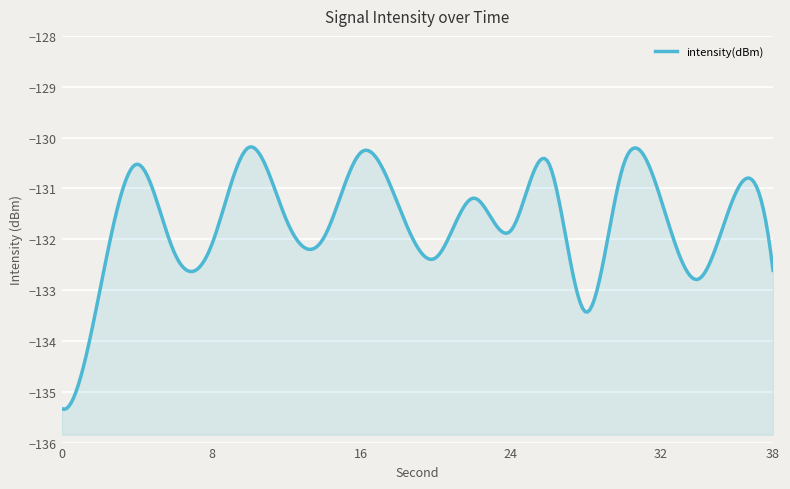

Reading right to left, what are all the values shown in this chart?

38=-132.6	36=-131.1	34=-132.8	32=-131.2	30=-130.6	28=-133.4	26=-130.5	24=-131.8	22=-131.2	20=-132.4	18=-131.3	16=-130.3	14=-132.0	12=-131.6	10=-130.2	8=-132.1	6=-132.2	4=-130.5	2=-133.1	0=-135.3